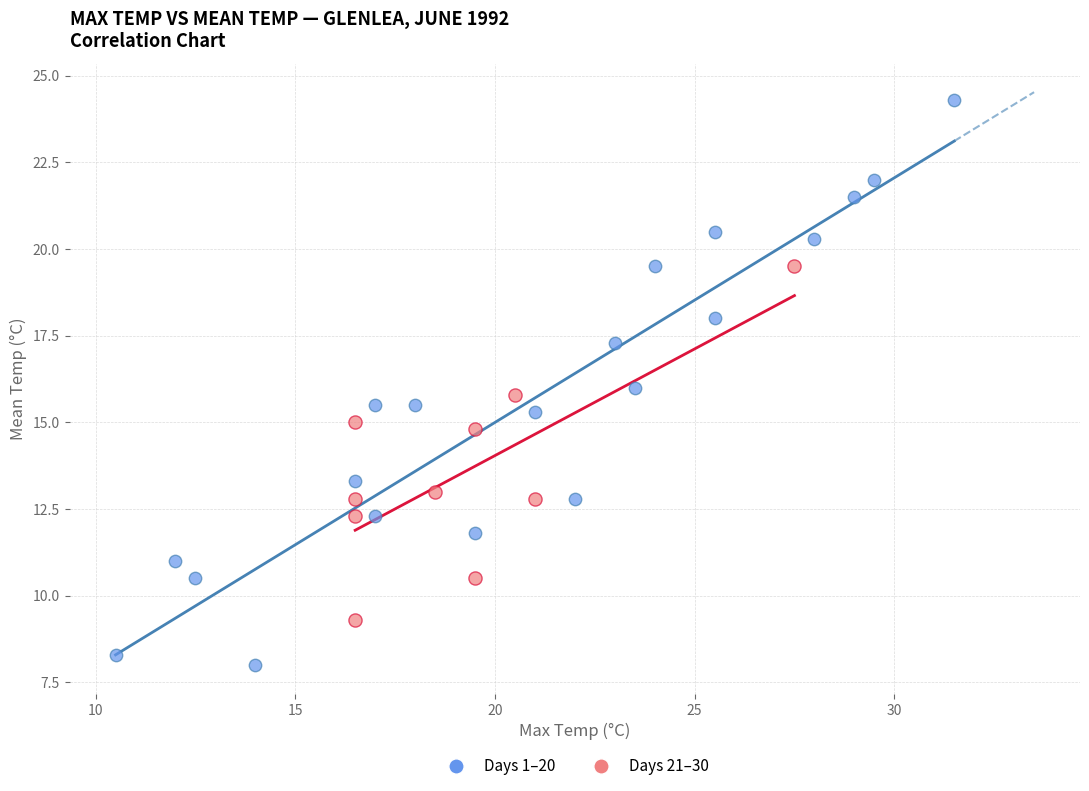

Which series has the largest Y range (max minus min)?

Days 1–20